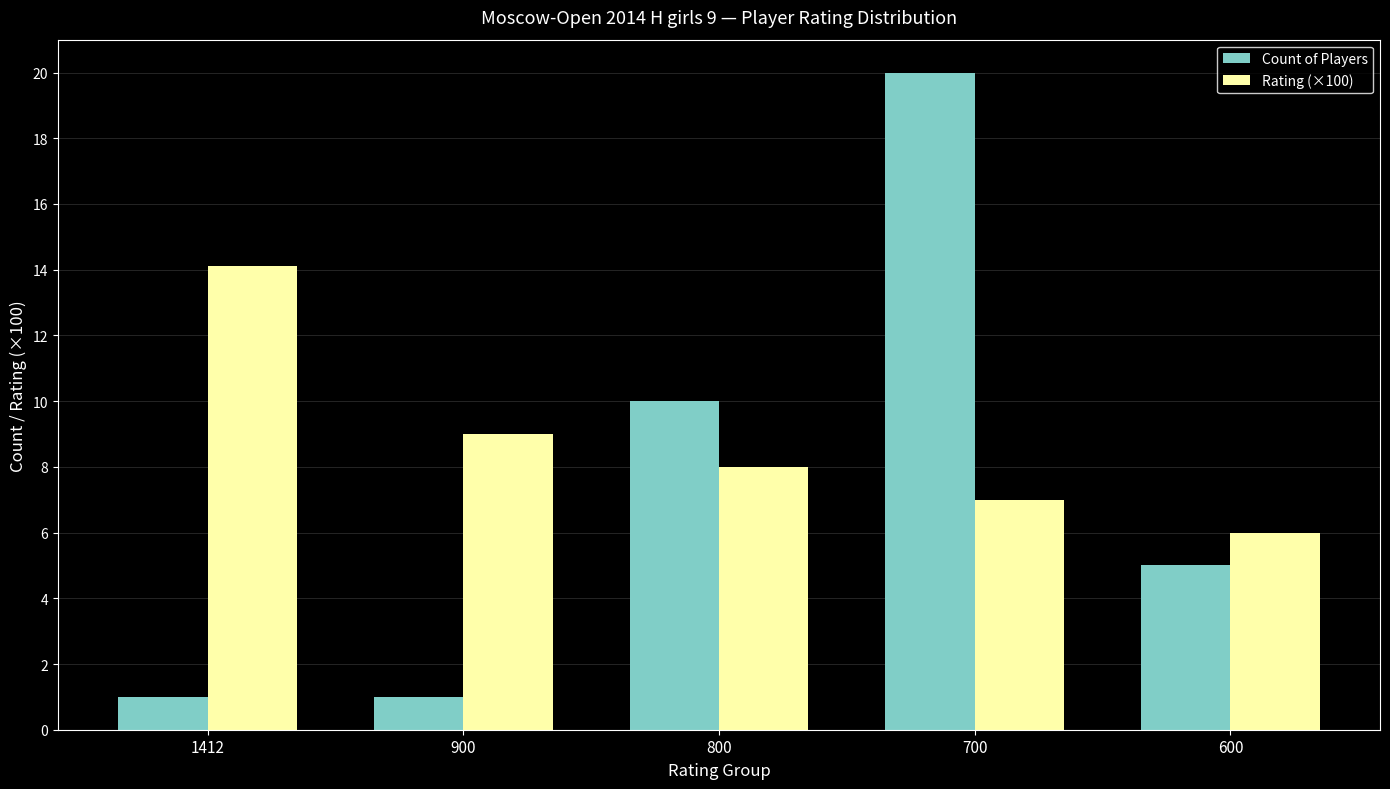

List the labels in order of Rating (×100) value, smallest first.

600, 700, 800, 900, 1412